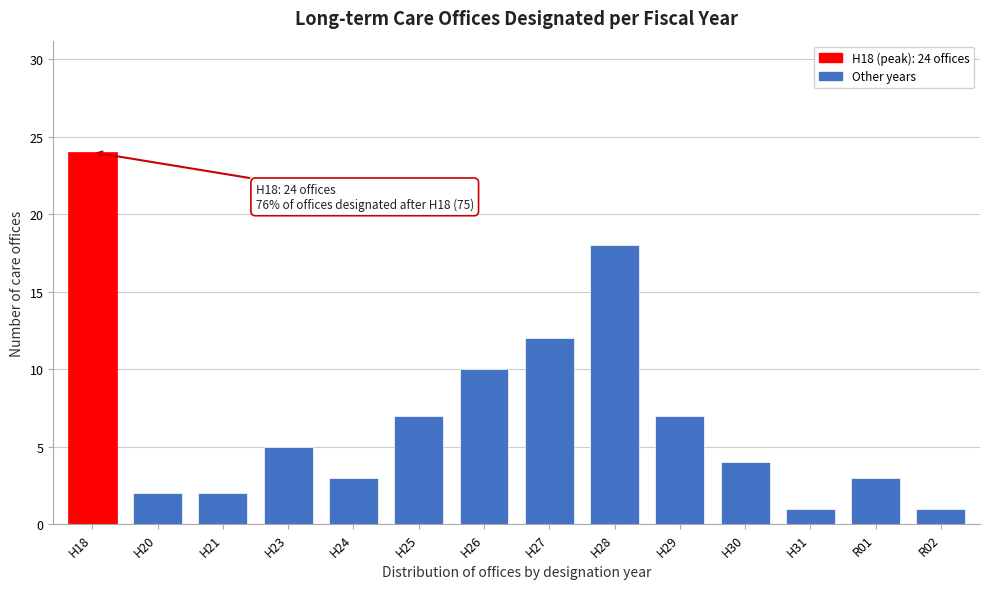

Reading left to right, extract all data points from this chart.

H18=24	H20=2	H21=2	H23=5	H24=3	H25=7	H26=10	H27=12	H28=18	H29=7	H30=4	H31=1	R01=3	R02=1